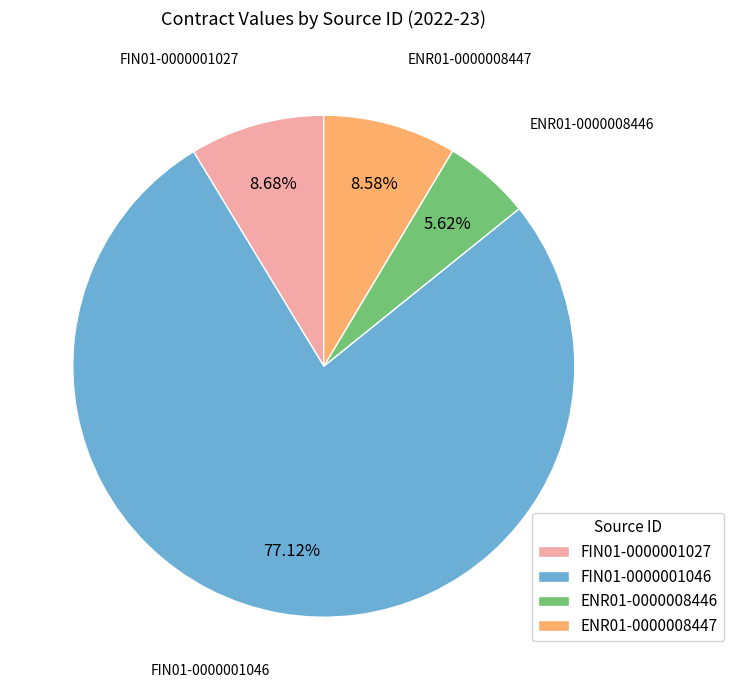

Which has a higher value, FIN01-0000001046 or FIN01-0000001027?

FIN01-0000001046